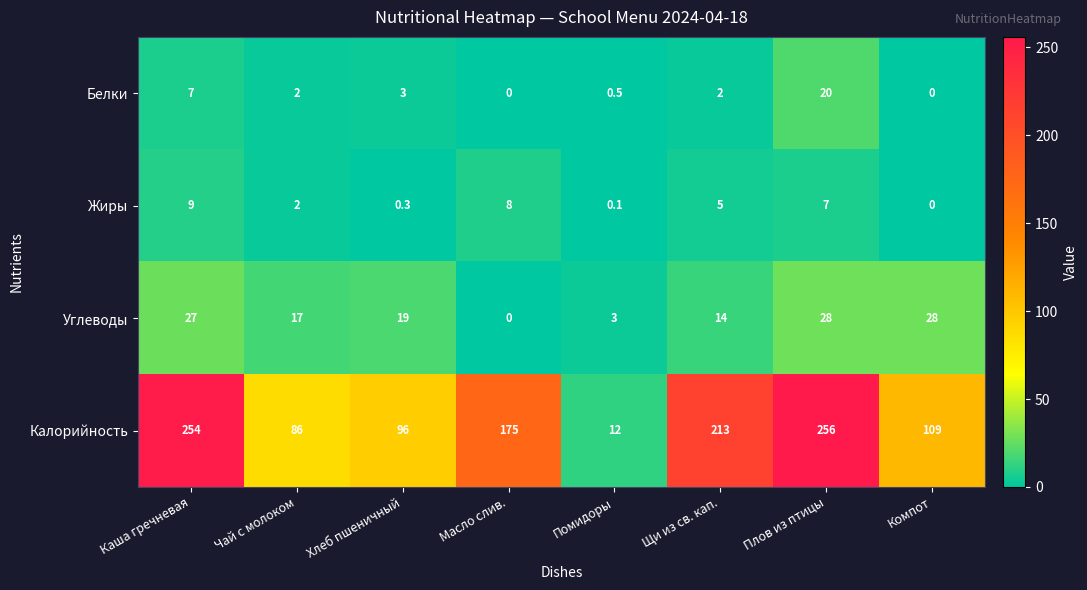

Which series changed the most between Чай с молоком and Плов из птицы?

Калорийность